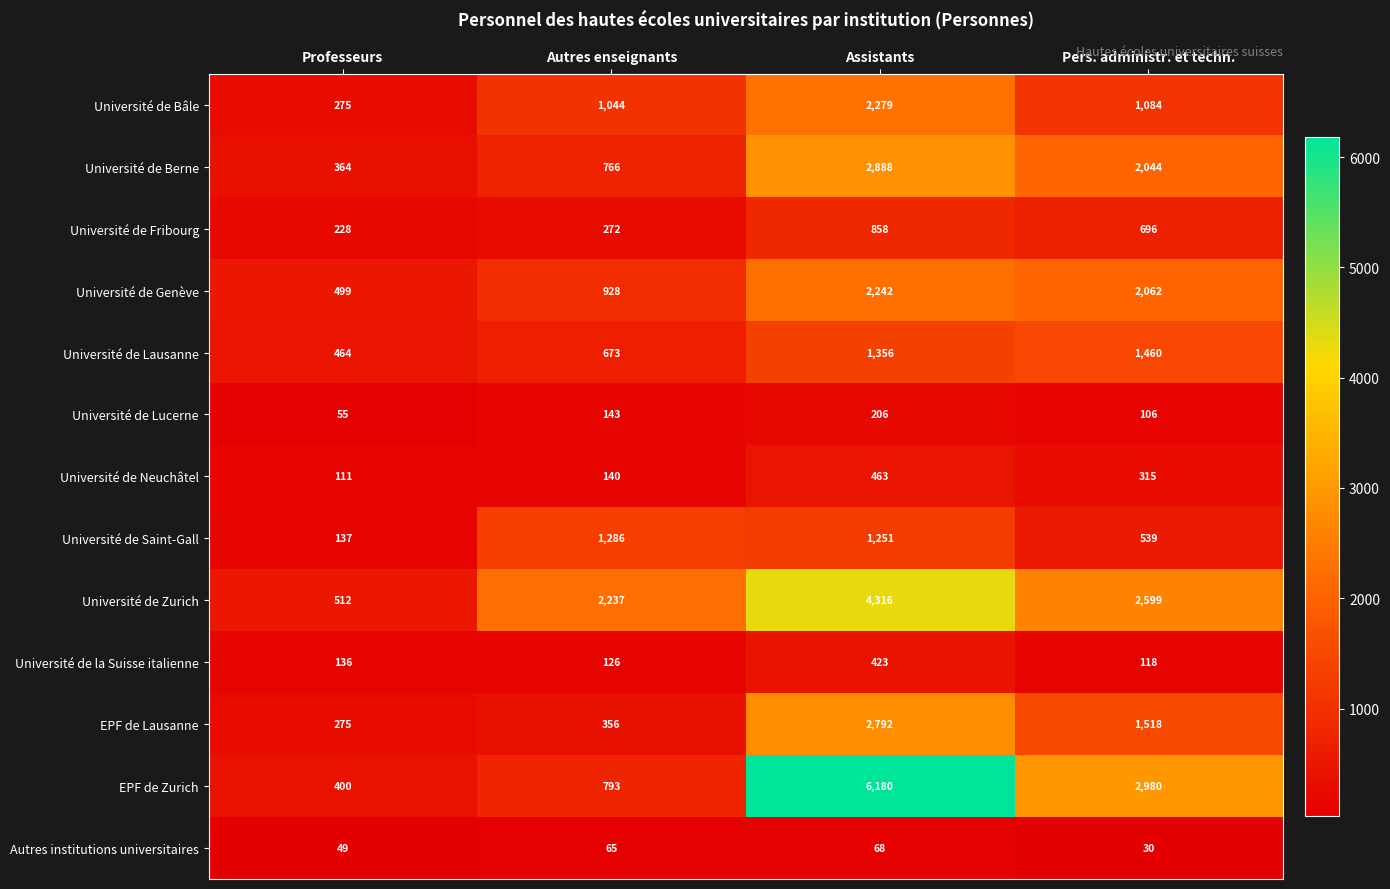

What is the maximum value shown in the chart?

6180